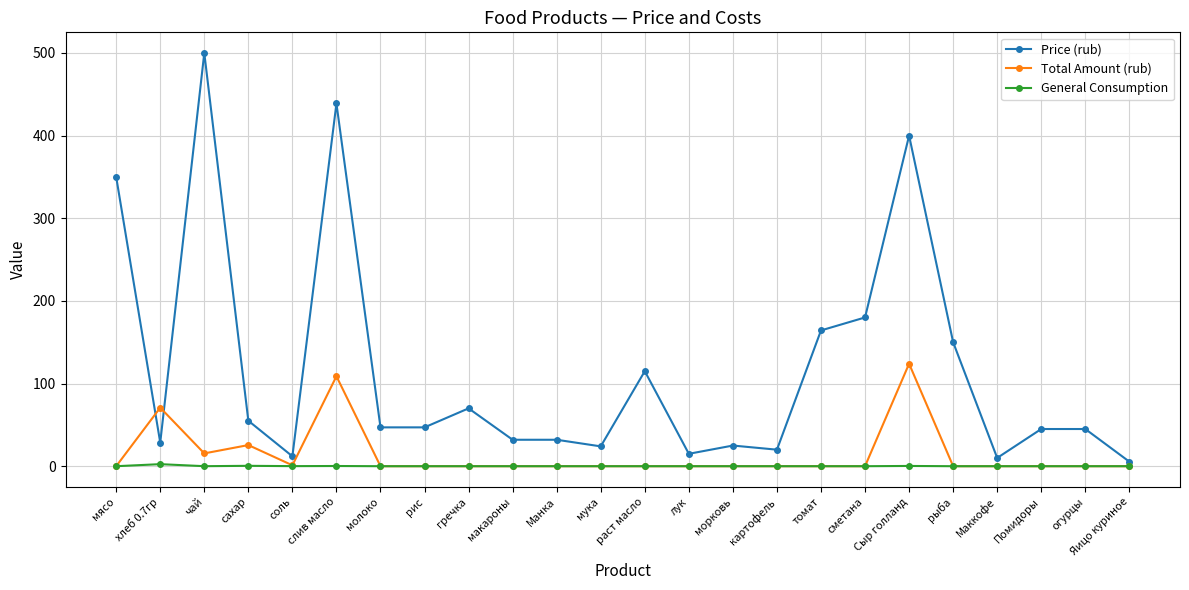

The value of General Consumption at рыба is 0.0. True or false?

True